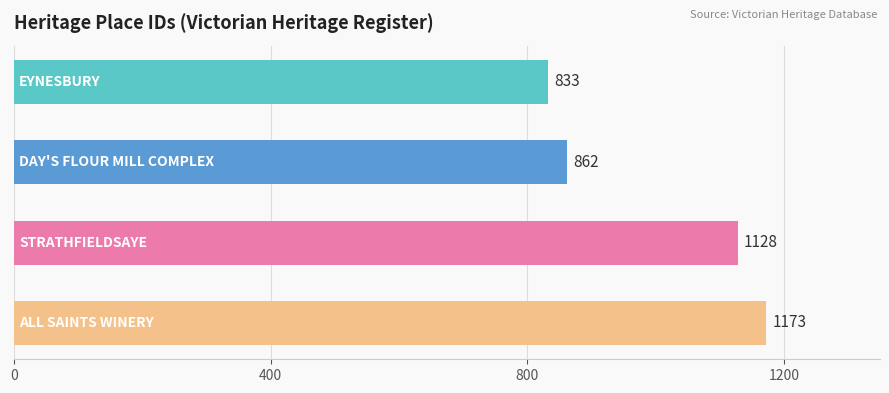

What is the greatest value displayed?

1173